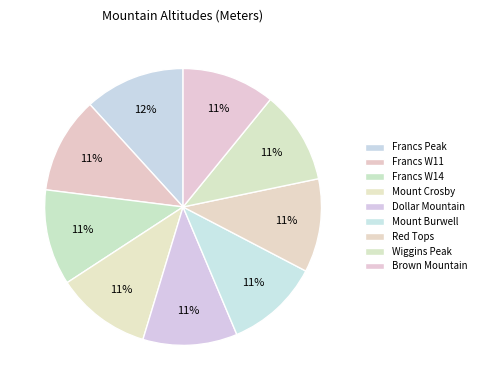

To the nearest percent, what is the combined percentage of Francs W14 and Francs Peak?

23%